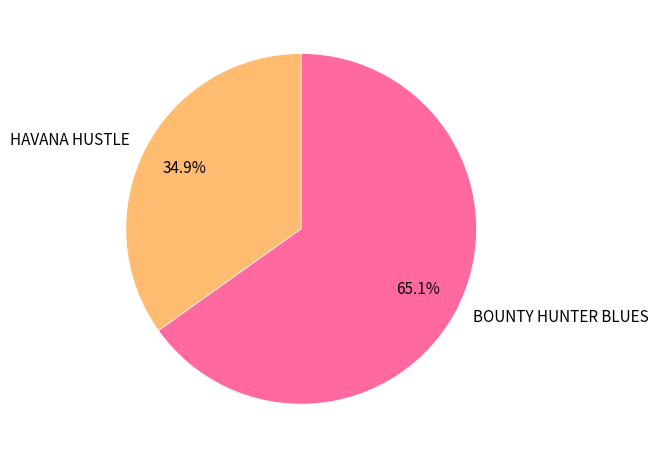

What percentage is the HAVANA HUSTLE slice, to the nearest percent?

35%